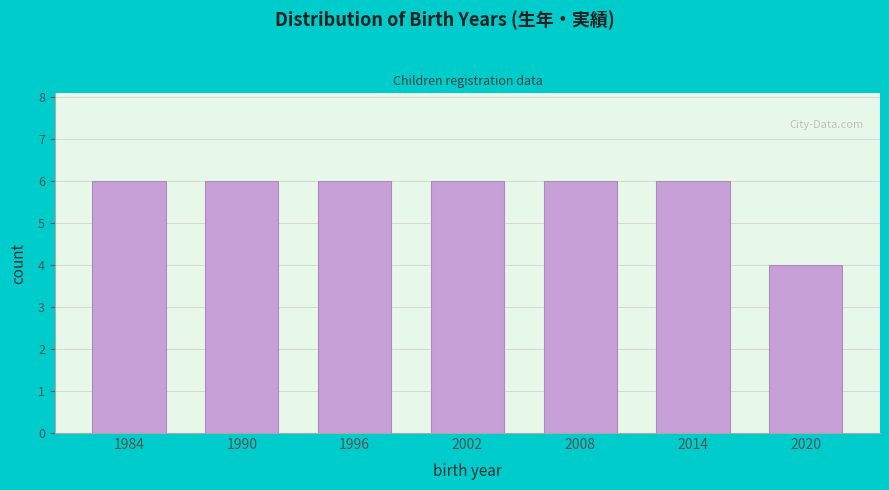

Reading right to left, what are all the values shown in this chart?

4	6	6	6	6	6	6